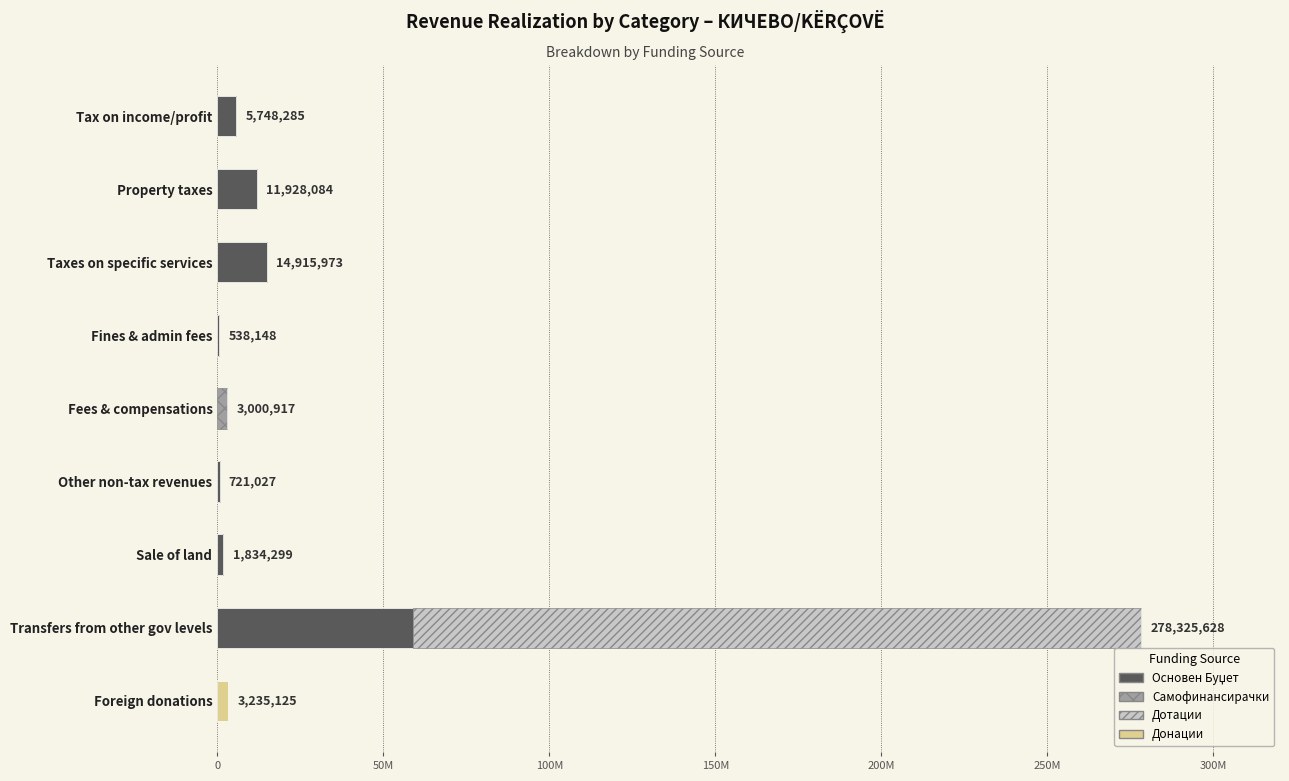

How many bars are there in each group?

4